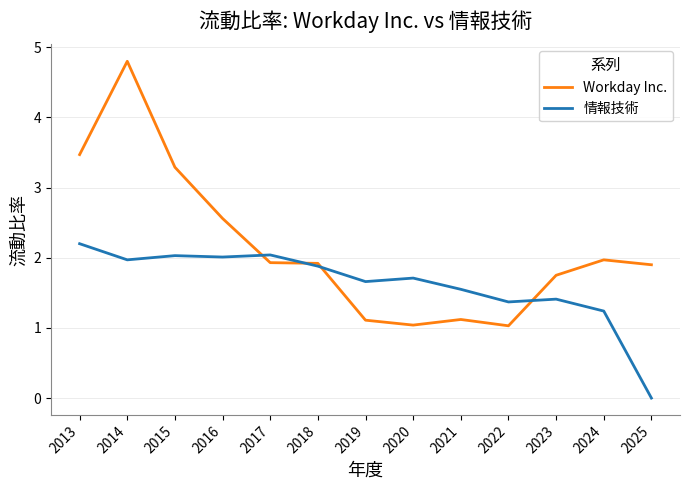

How many distinct data groups are displayed?

2